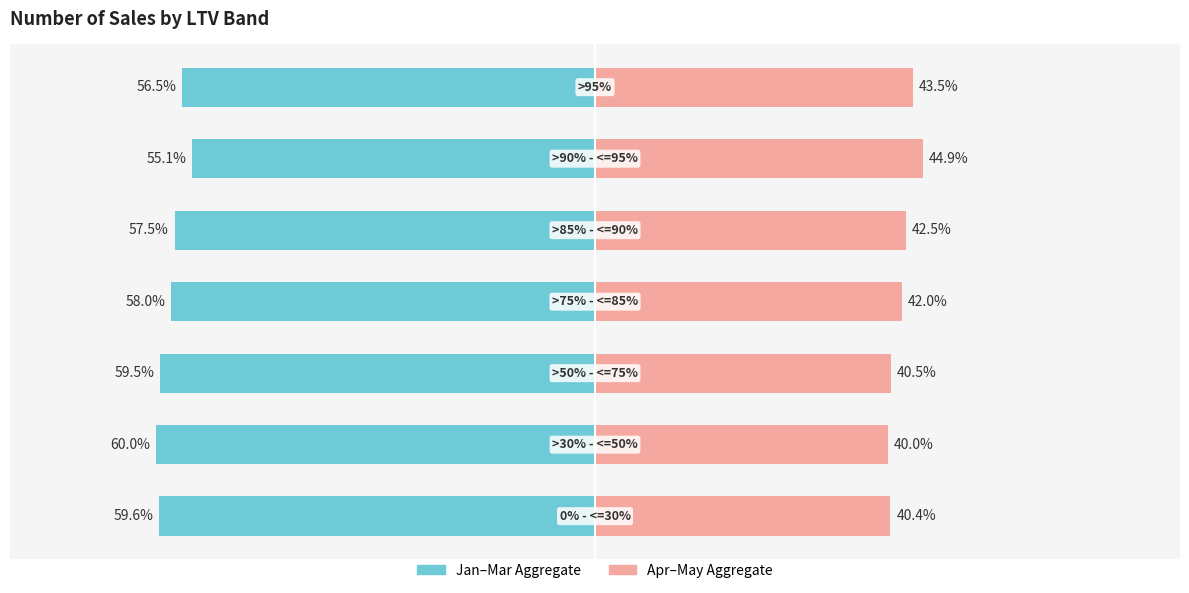

Reading left to right, list all the values displayed in this chart.

Jan–Mar Aggregate: -59.6	-60.0	-59.5	-58.0	-57.5	-55.1	-56.5
Apr–May Aggregate: 40.4	40.0	40.5	42.0	42.5	44.9	43.5